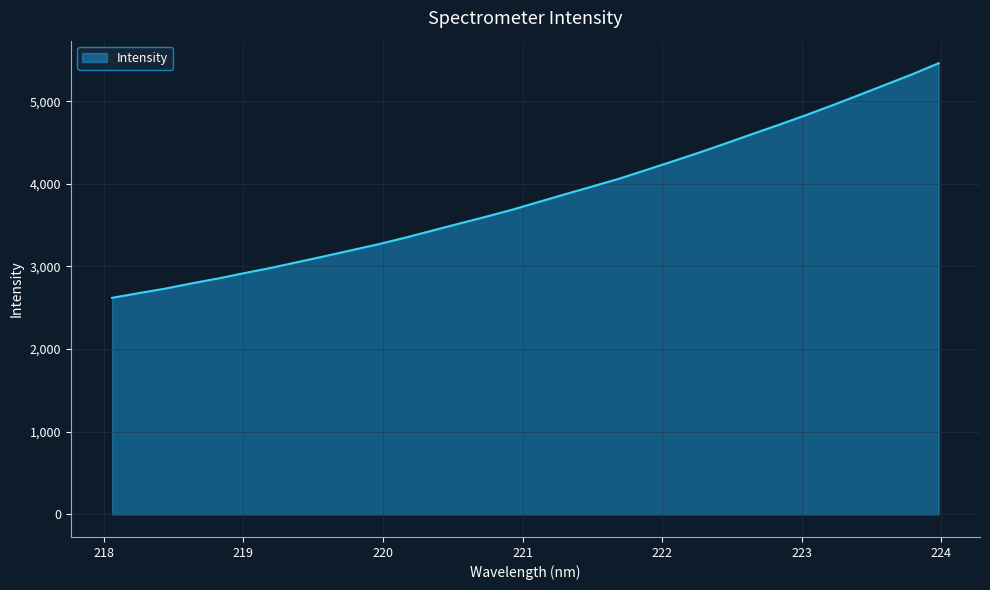

What is the minimum value shown in the chart?

2620.9